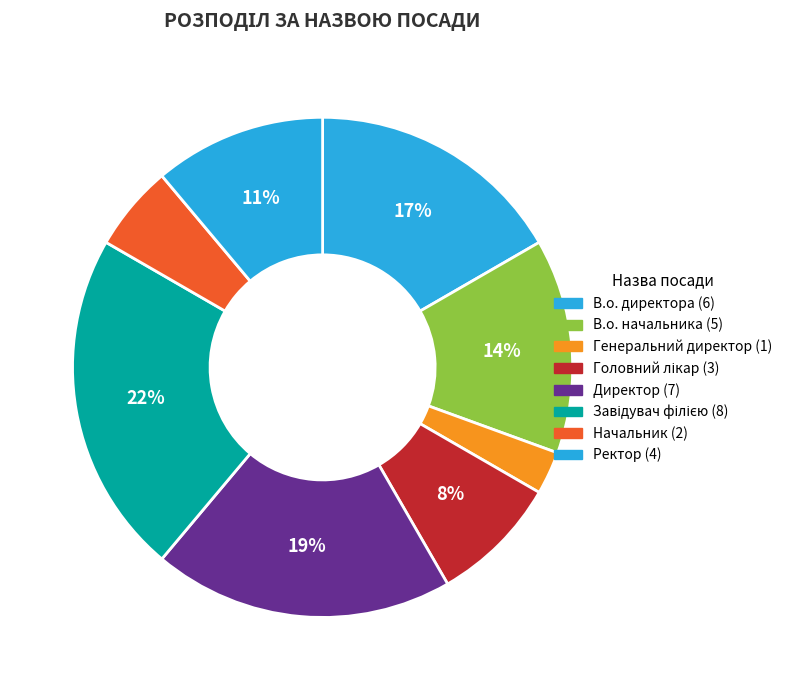

What is the smallest slice in the pie chart?

Генеральний директор